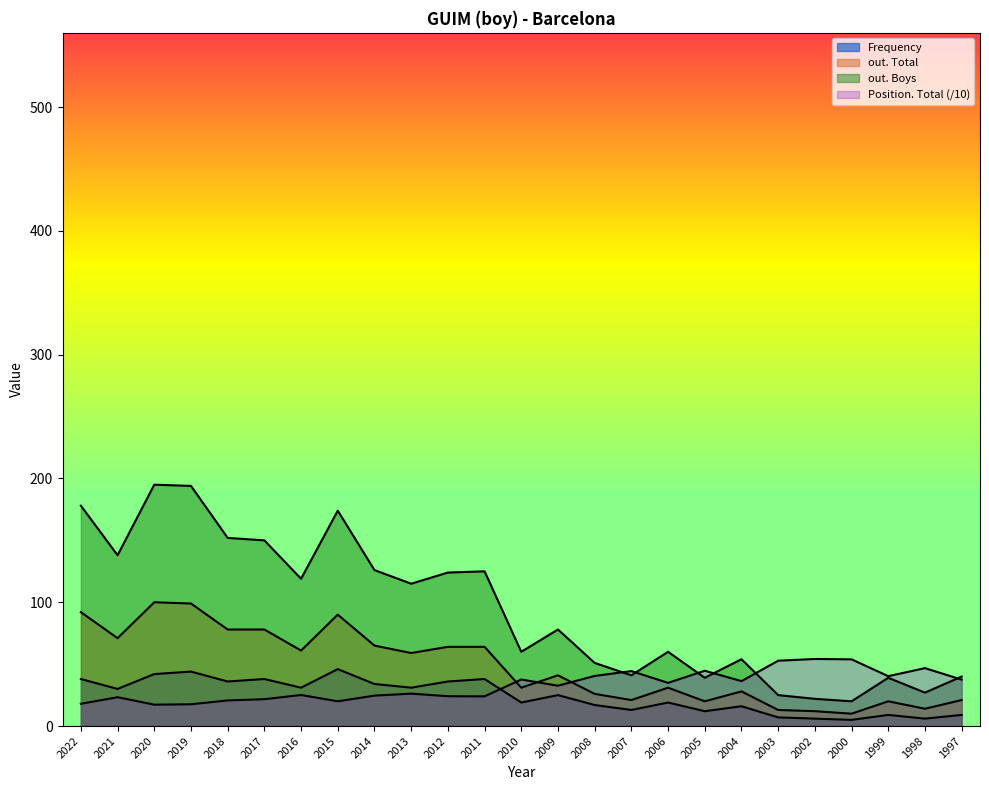

Does the chart have visible grid lines?

No